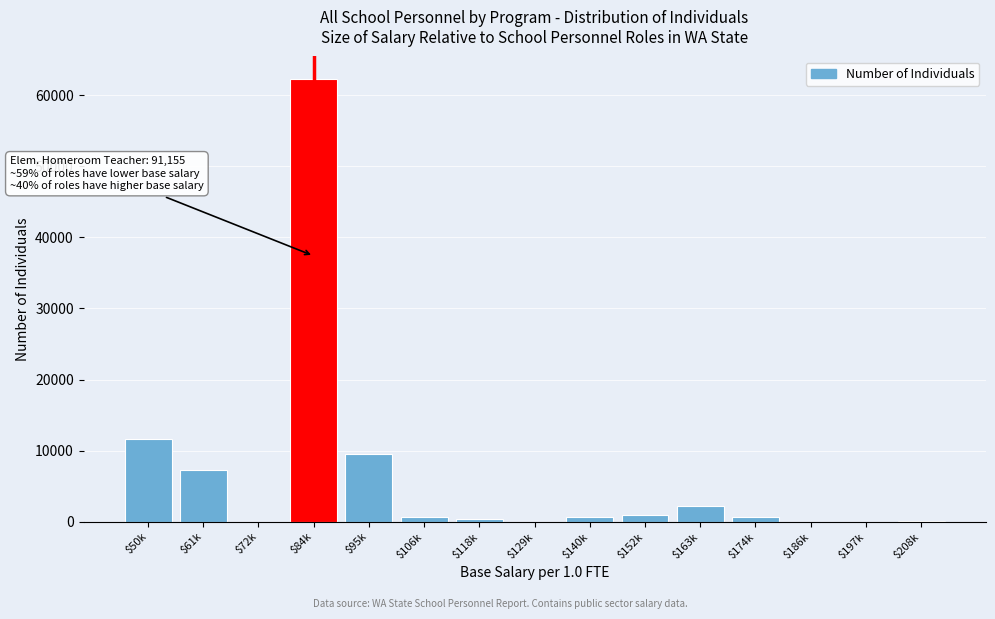

Is it true that the value at $84k is 62307?

True